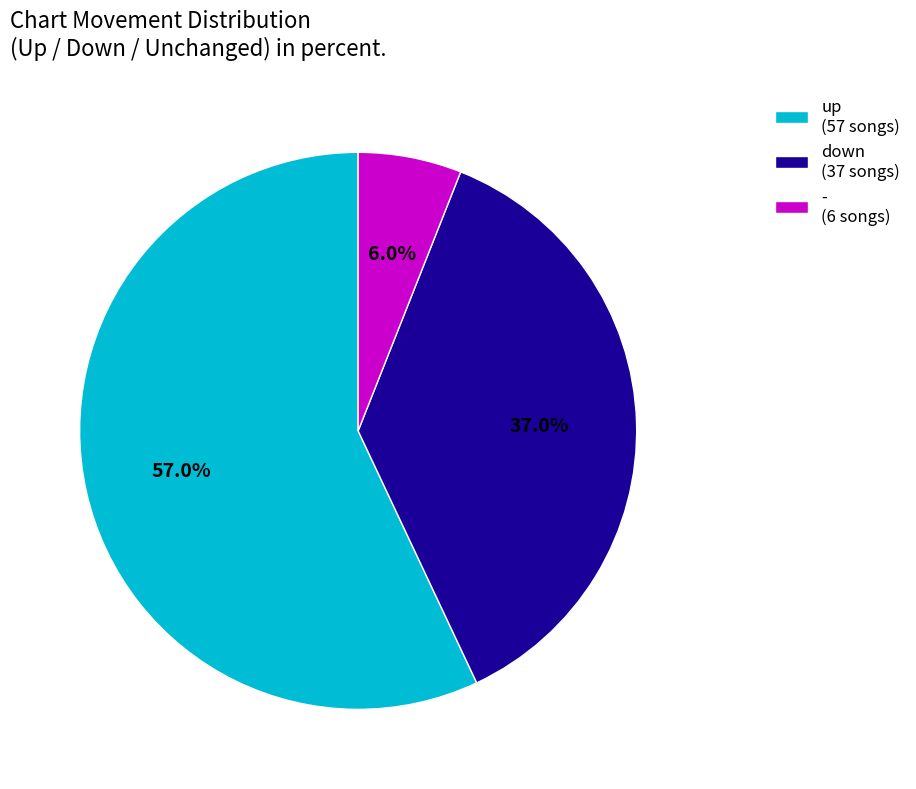

Does any single category account for the majority?

Yes